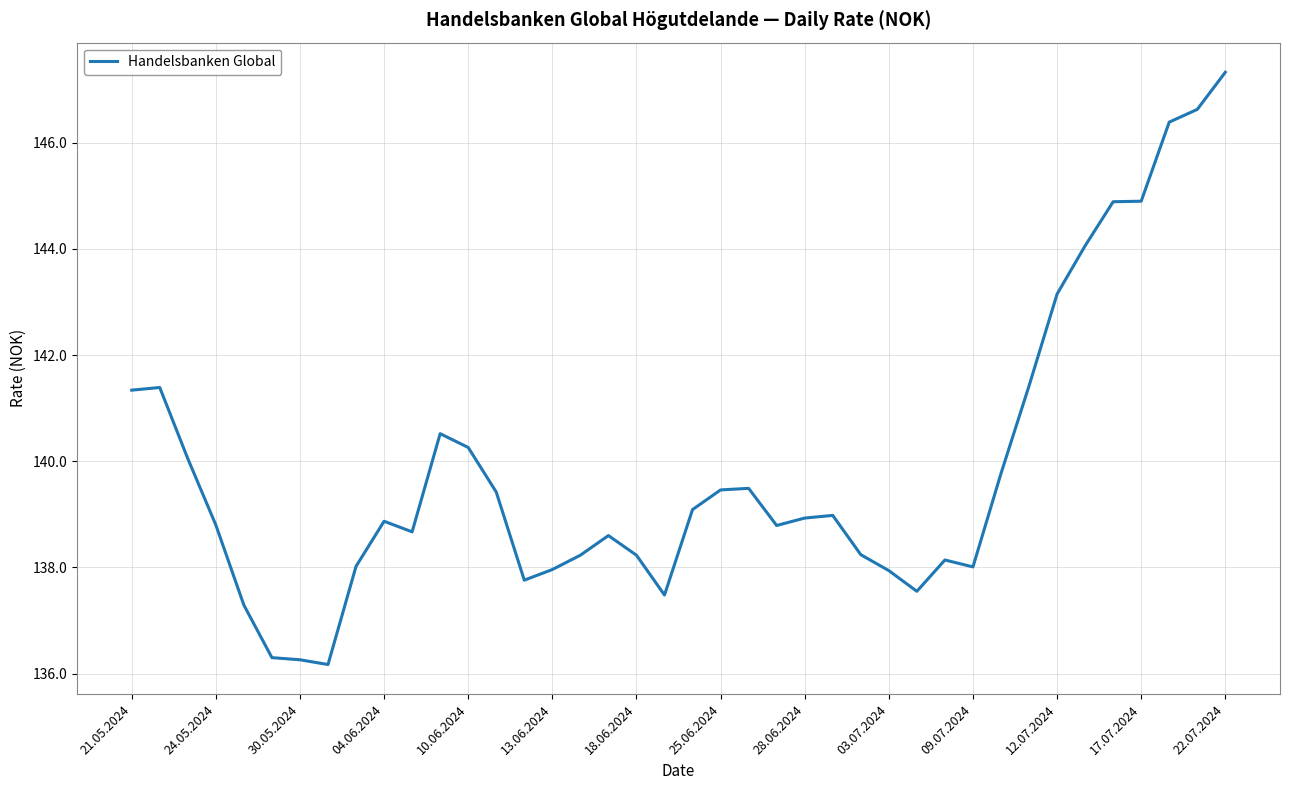

True or false: the data has more than 0 interior local peaks.

True